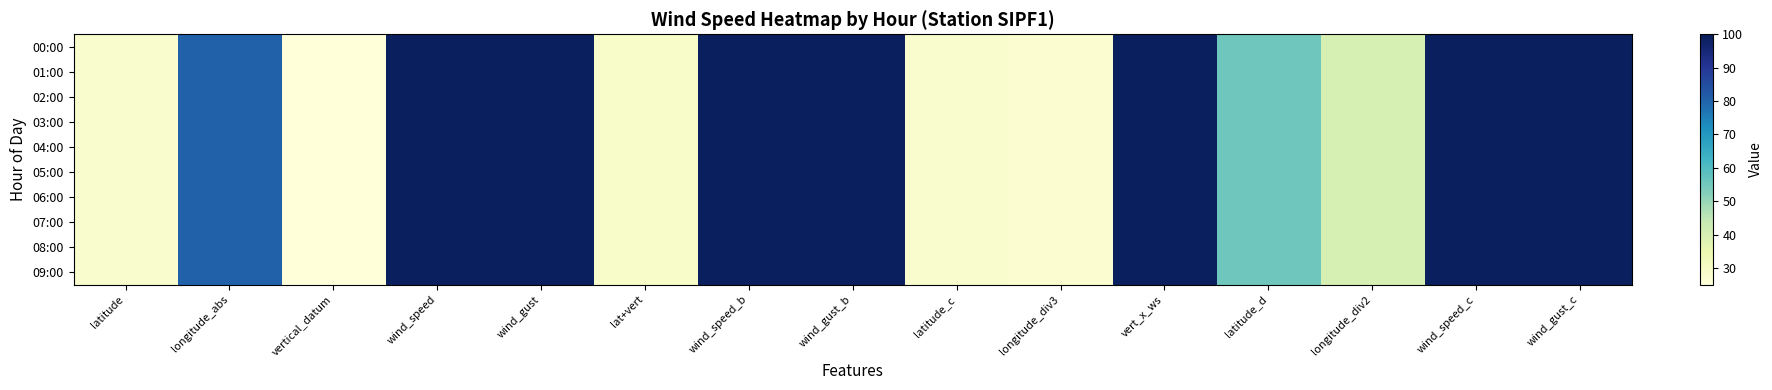

Count the number of categories in the chart.

15